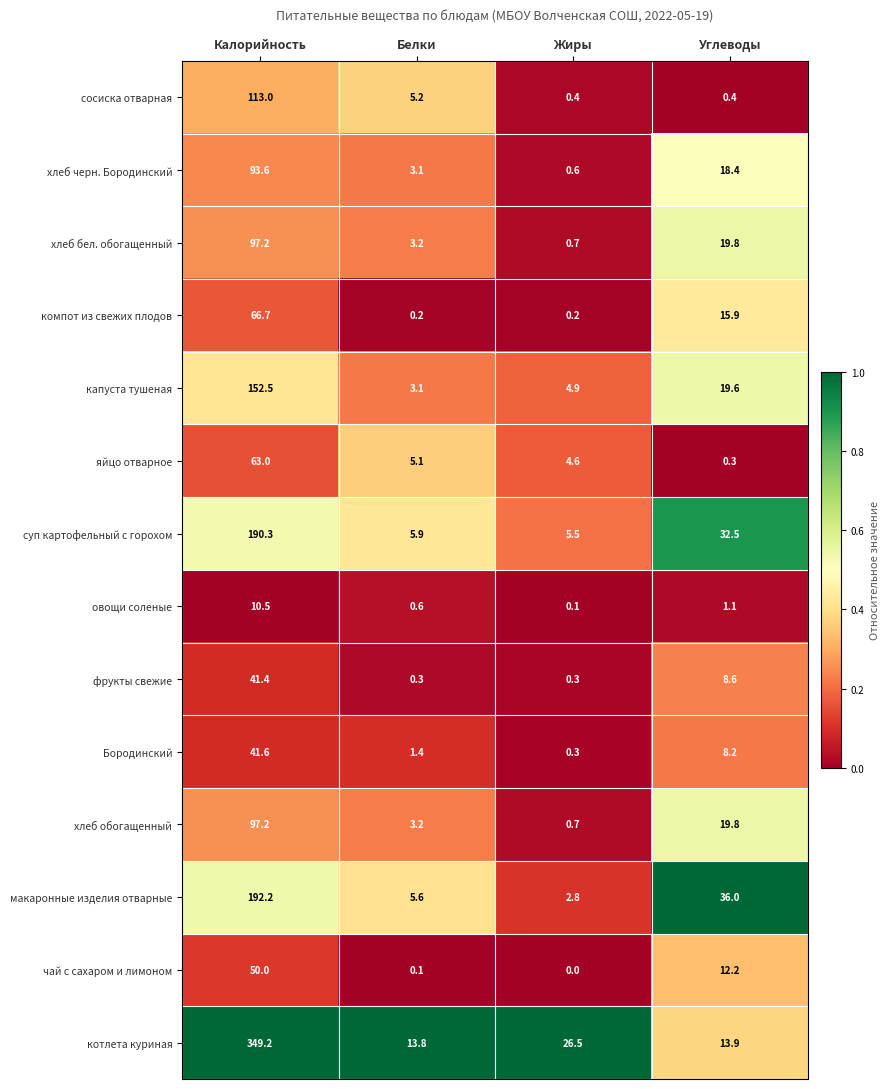

Which series has the largest range (max minus min)?

котлета куриная